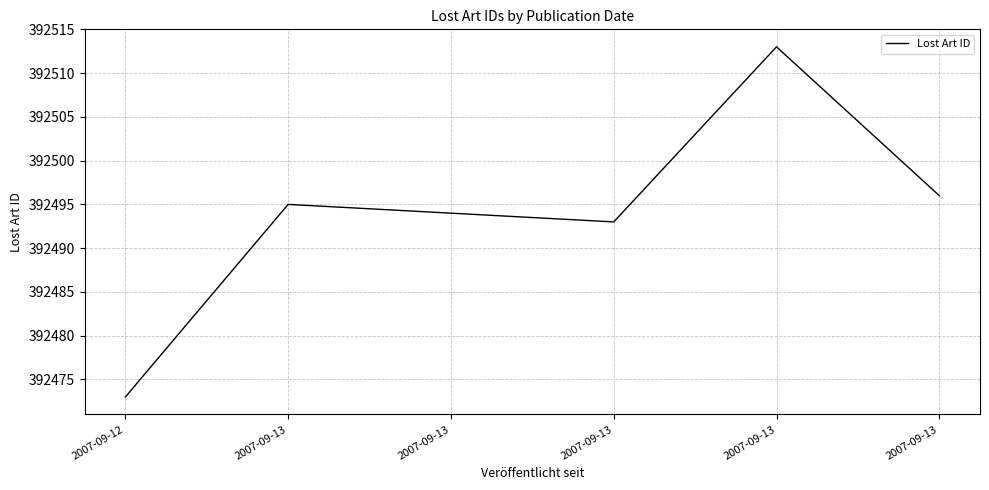

What is the greatest value displayed?

392513